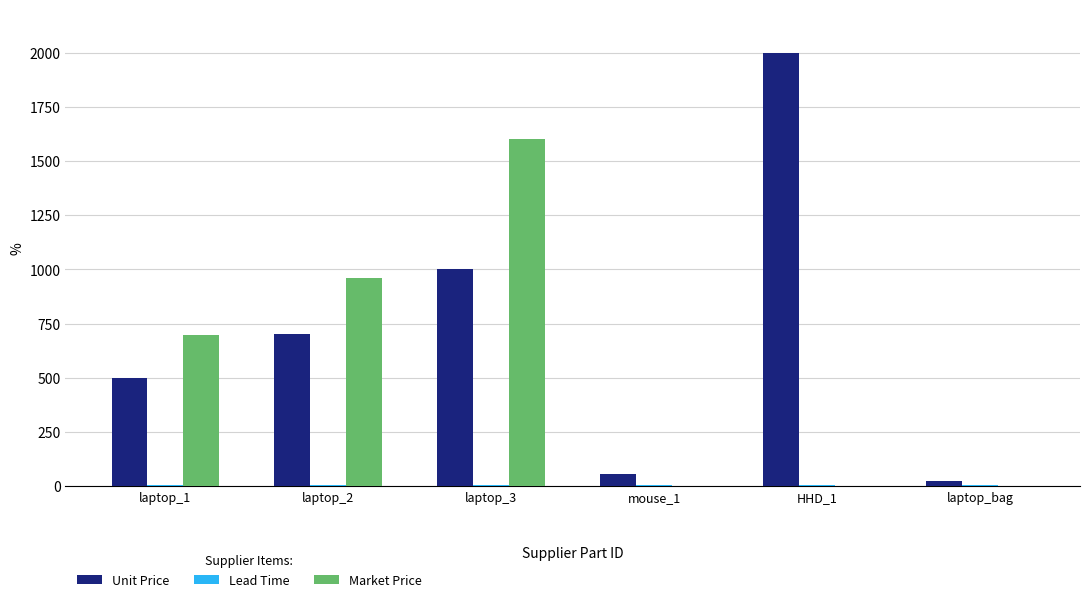

At which label is Market Price closest to 799?

laptop_1